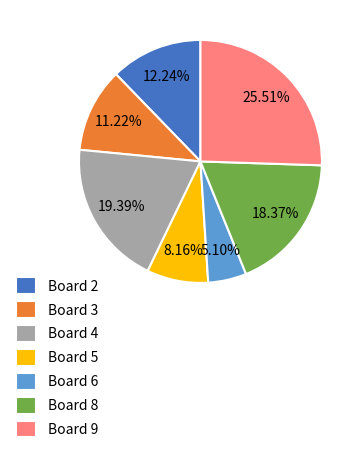

Between Board 2 and Board 3, which is larger?

Board 2